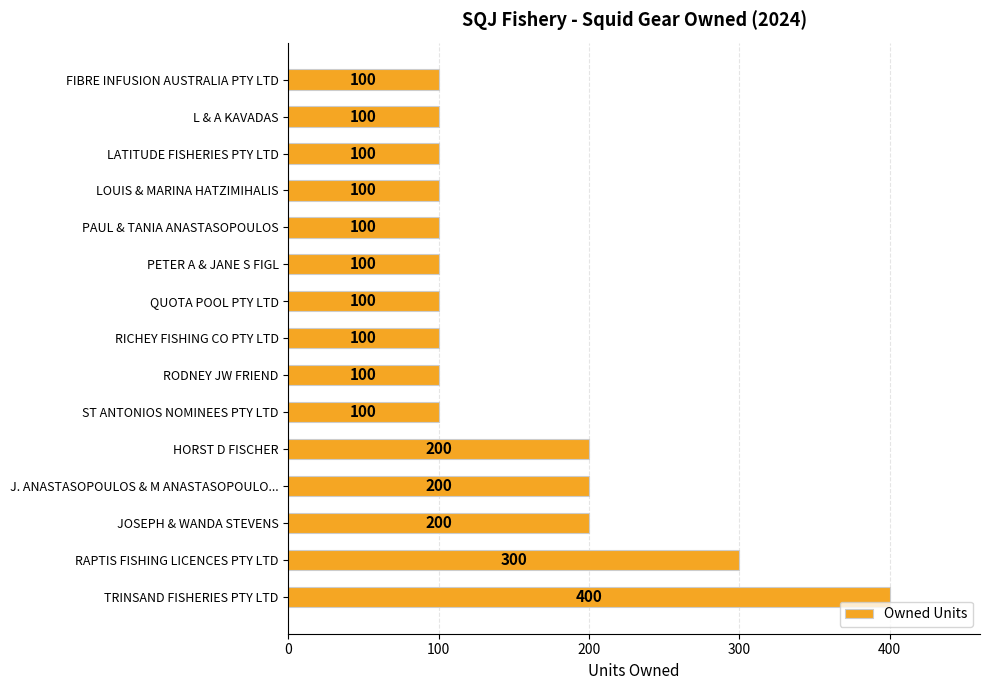

How many values are between 100 and 200?

13